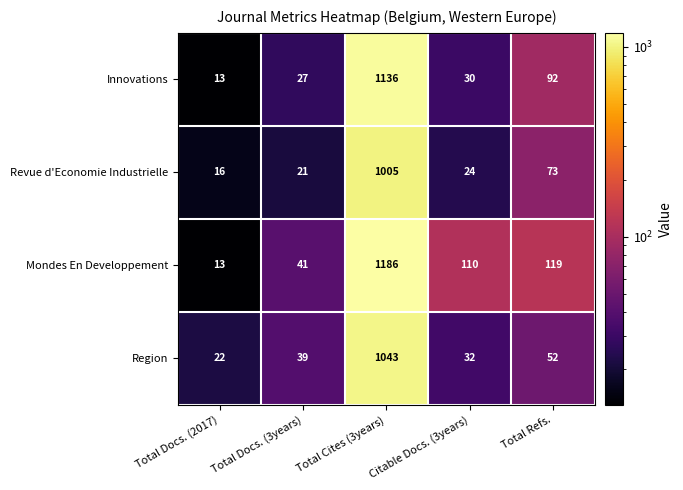

Where does the Innovations series first go above 30?

Total Cites (3years)